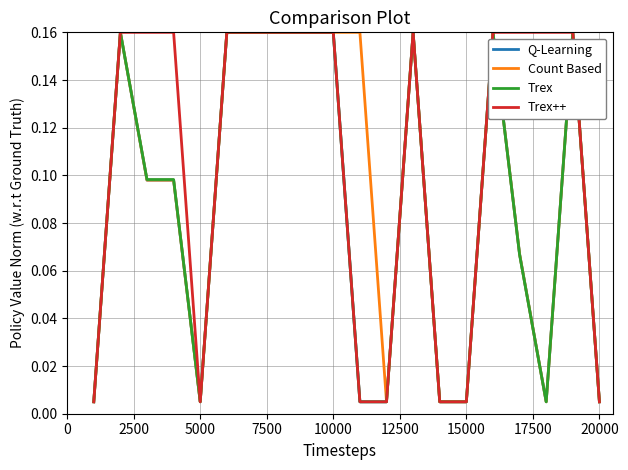

True or false: Trex has more than 0 points higher than both neighbors.

True